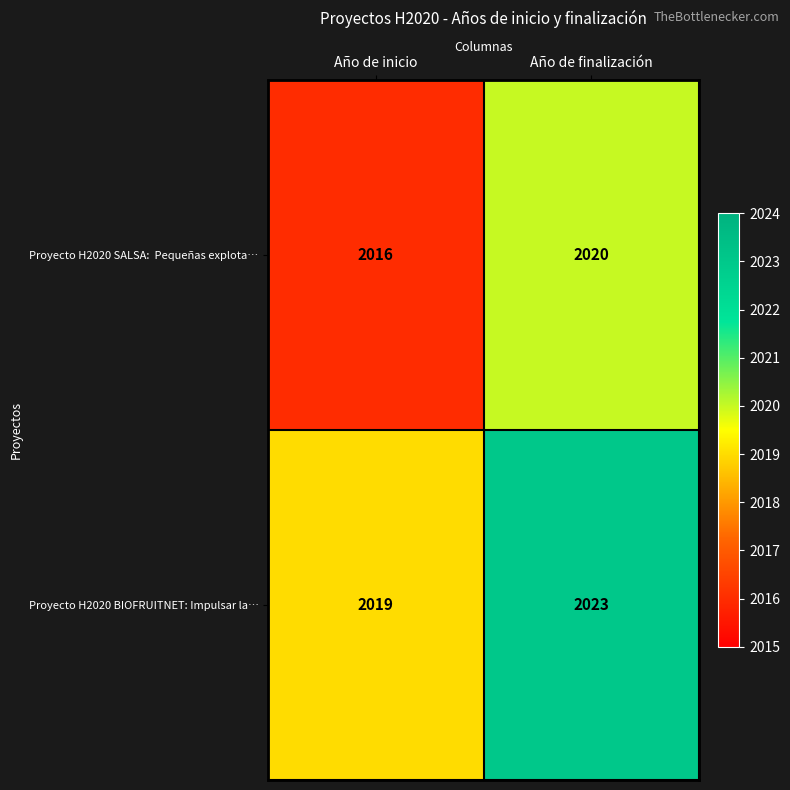

What is the minimum value shown in the chart?

2016